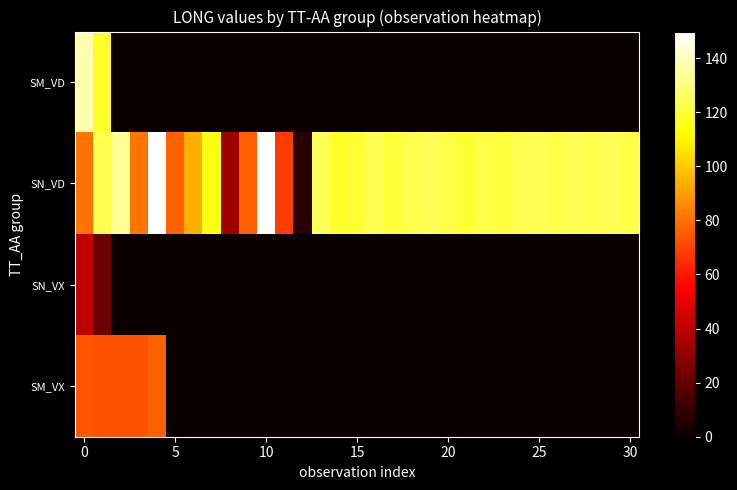

Reading left to right, transcribe all the data shown in this chart.

SM_VD: 137.7	117.8	0.0	0.0	0.0	0.0	0.0	0.0	0.0	0.0	0.0	0.0	0.0	0.0	0.0	0.0	0.0	0.0	0.0	0.0	0.0	0.0	0.0	0.0	0.0	0.0	0.0	0.0	0.0	0.0	0.0
SN_VD: 80.6	123.4	134.5	80.8	149.8	76.3	94.1	114.2	33.1	76.3	149.4	68.3	6.7	124.8	118.1	119.8	124.5	120.5	122.9	124.7	121.9	119.0	122.8	121.0	124.0	124.5	122.4	124.5	123.2	124.4	122.0
SN_VX: 40.3	22.2	0.0	0.0	0.0	0.0	0.0	0.0	0.0	0.0	0.0	0.0	0.0	0.0	0.0	0.0	0.0	0.0	0.0	0.0	0.0	0.0	0.0	0.0	0.0	0.0	0.0	0.0	0.0	0.0	0.0
SM_VX: 73.8	72.8	72.8	72.9	76.2	0.0	0.0	0.0	0.0	0.0	0.0	0.0	0.0	0.0	0.0	0.0	0.0	0.0	0.0	0.0	0.0	0.0	0.0	0.0	0.0	0.0	0.0	0.0	0.0	0.0	0.0